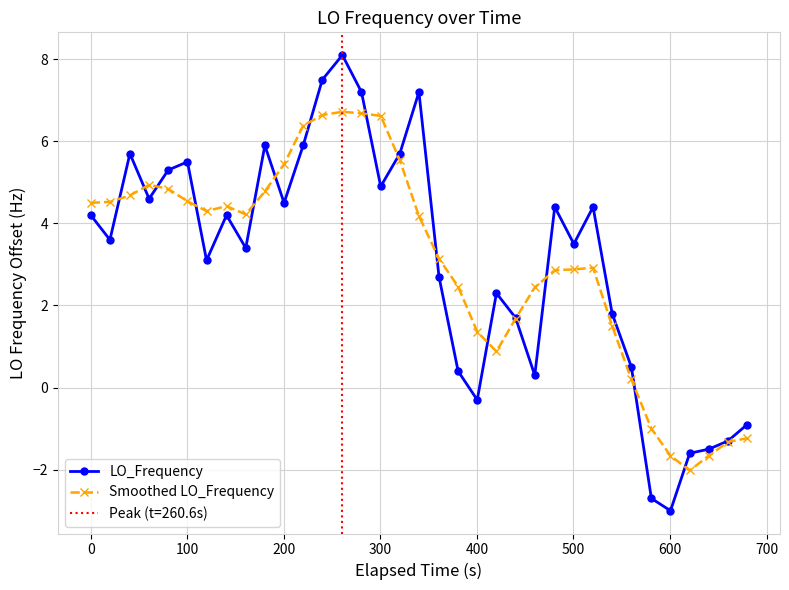

What is the value of the LO_Frequency point at the 34th from the left?

-1.3